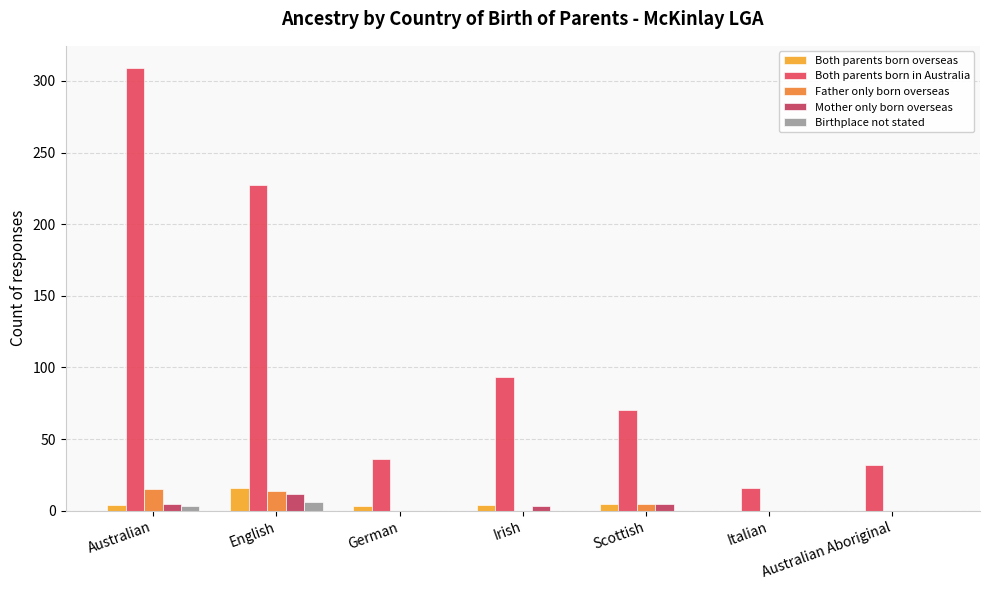

Are the bars grouped side by side (vs. stacked)?

Yes